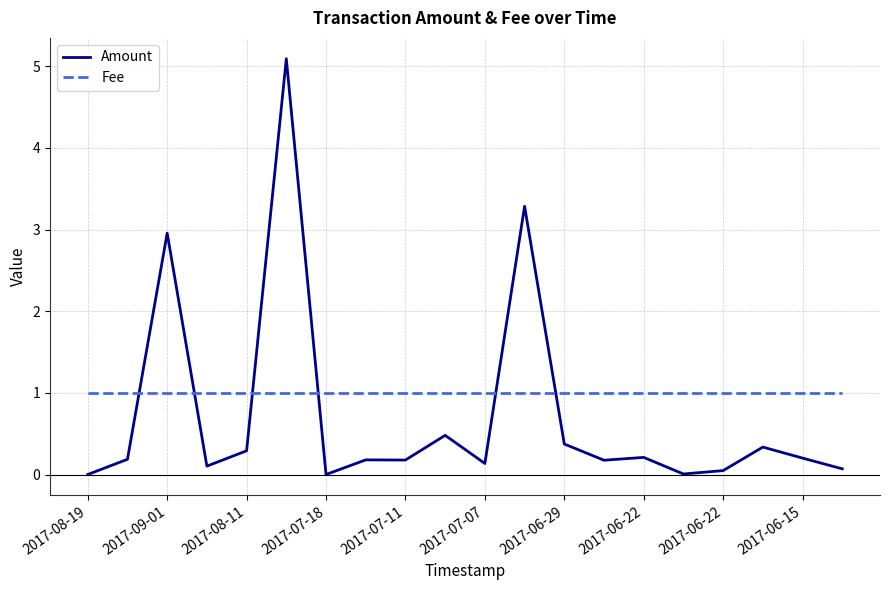

Which series has the largest total across all categories?

Fee